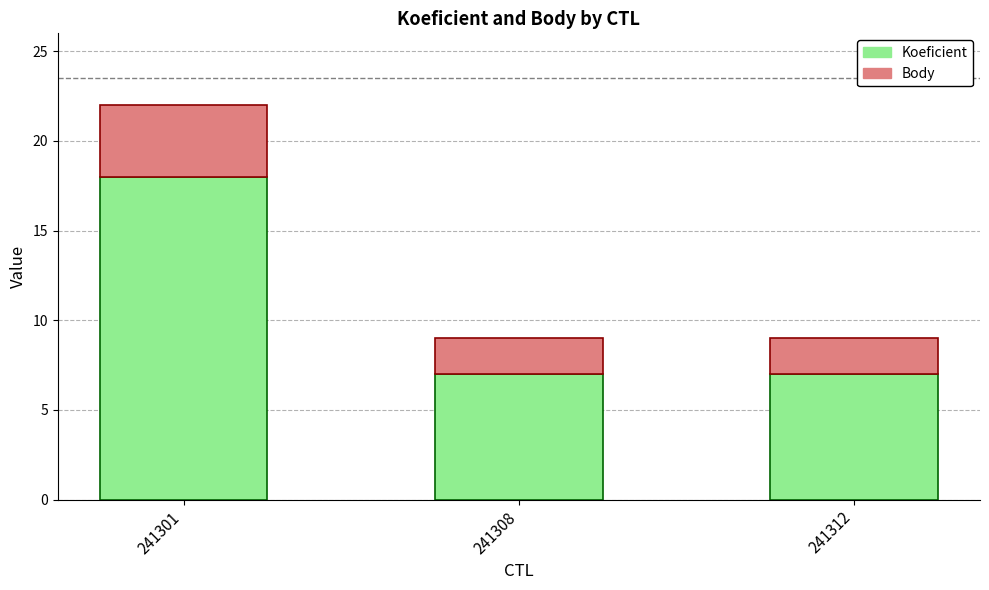

Read the Koeficient value at 241312.

7